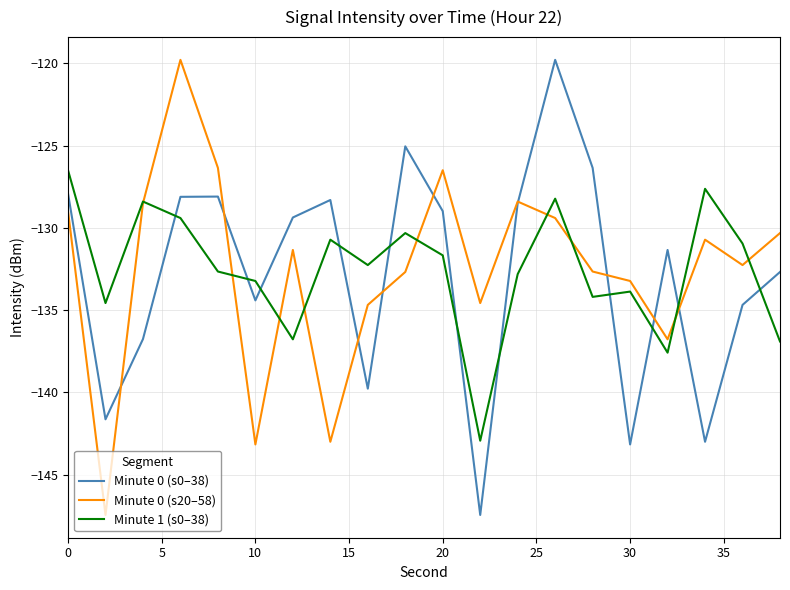

How many intersections are there between Minute 1 (s0–38) and Minute 0 (s0–38)?

11